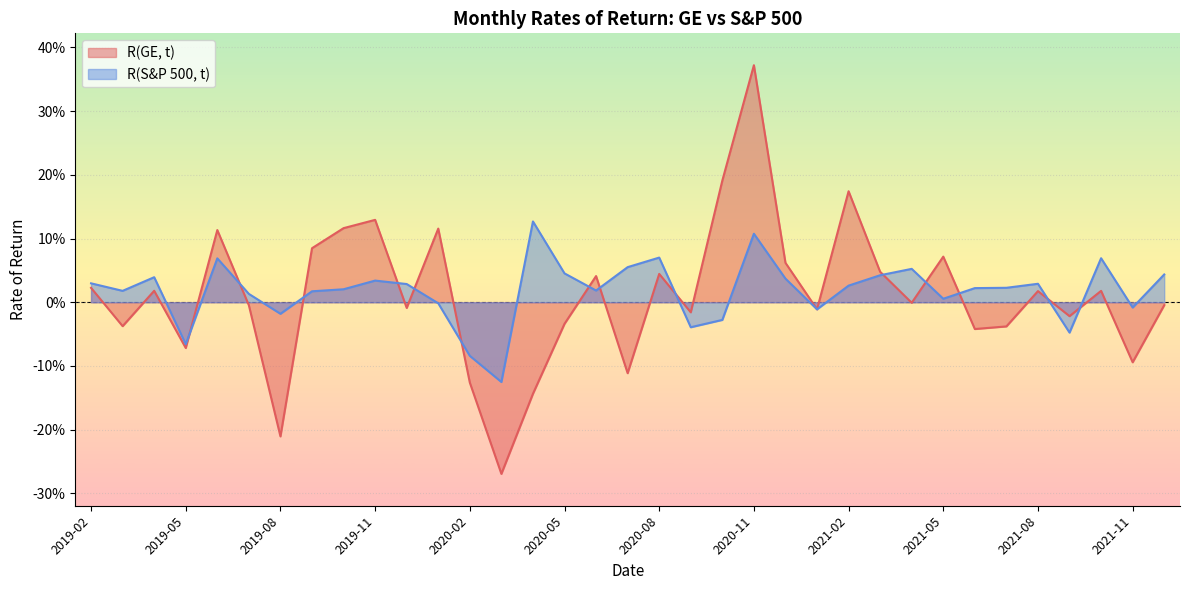

Where is the first local maximum for R(GE, t)?

2019-04